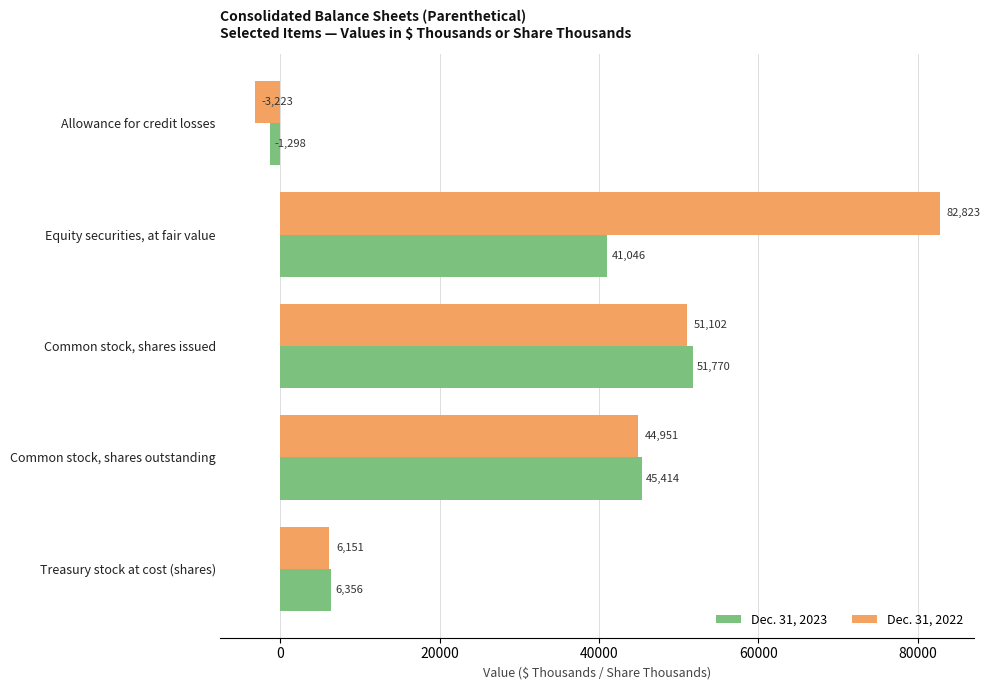

List the series in order of their overall mean, lowest first.

Dec. 31, 2023, Dec. 31, 2022